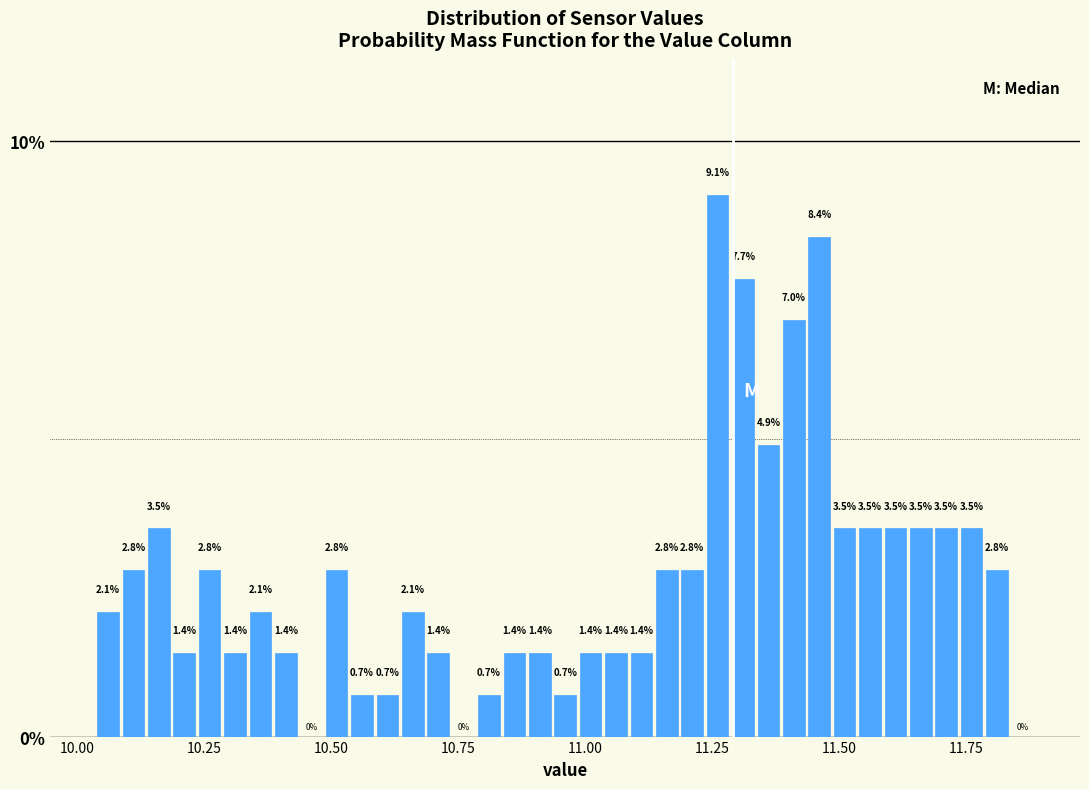

Around what value on the x-axis is the tallest bar? Give the approximate position of its centre, as read against the axis.

11.25